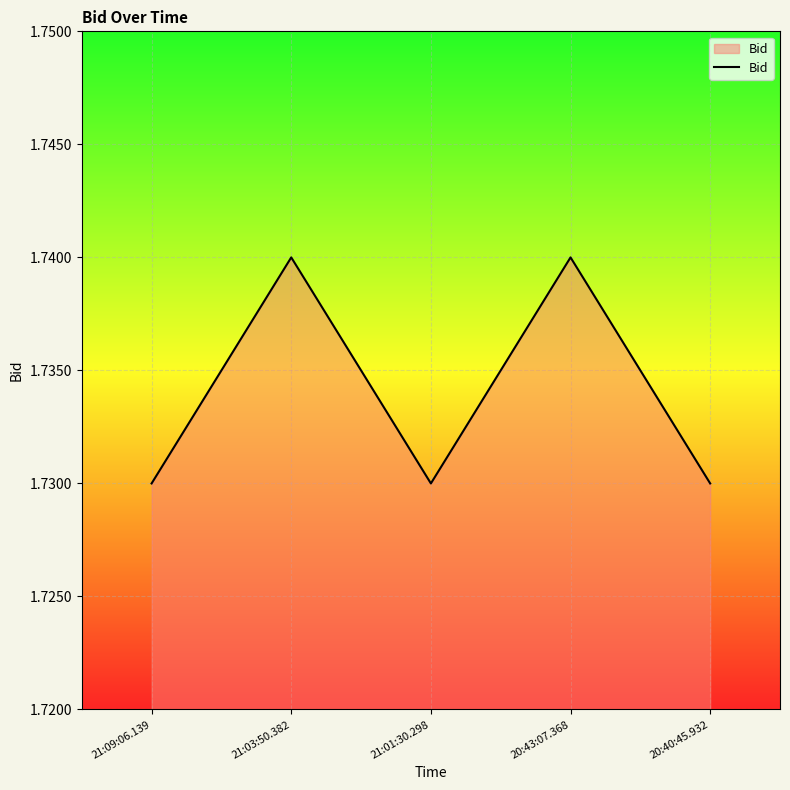

Where is the first local minimum?

21:01:30.298